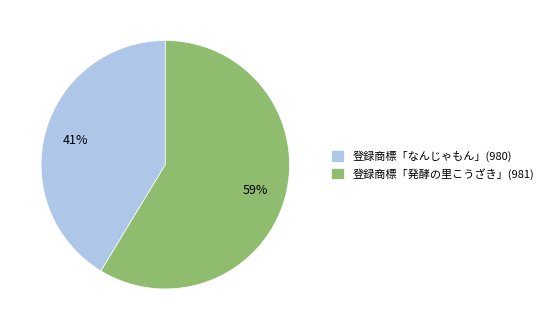

What percentage is the 登録商標「発酵の里こうざき」(981) slice, to the nearest percent?

59%